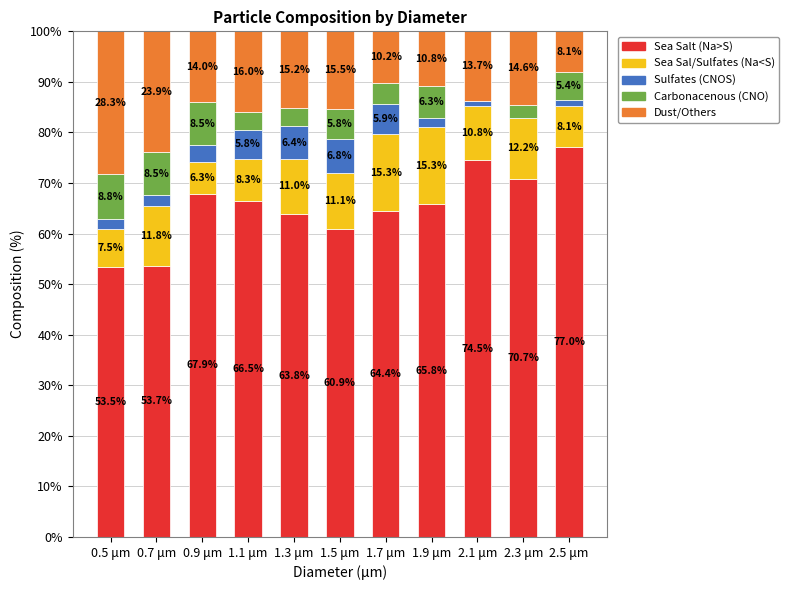

What is the sum of the Sea Salt (Na>S) values at 2.5 μm and 1.7 μm?

141.4